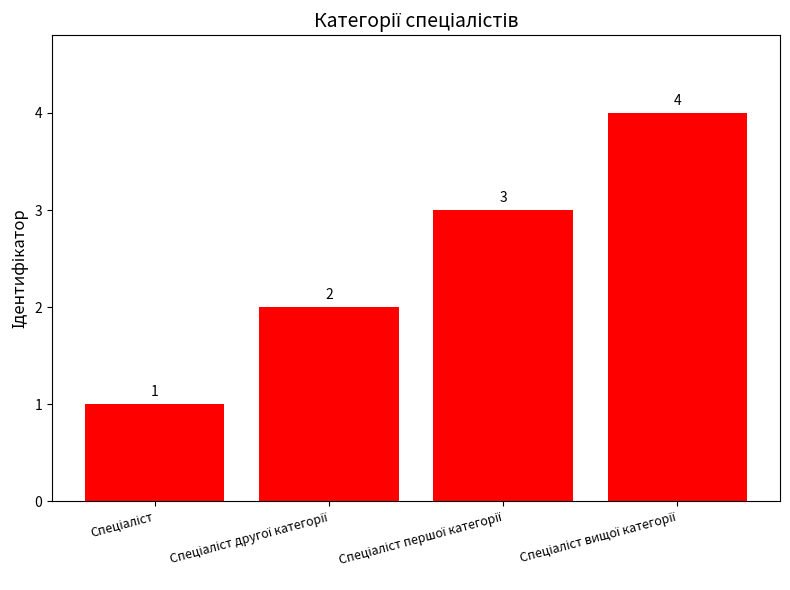

What is the smallest value displayed?

1